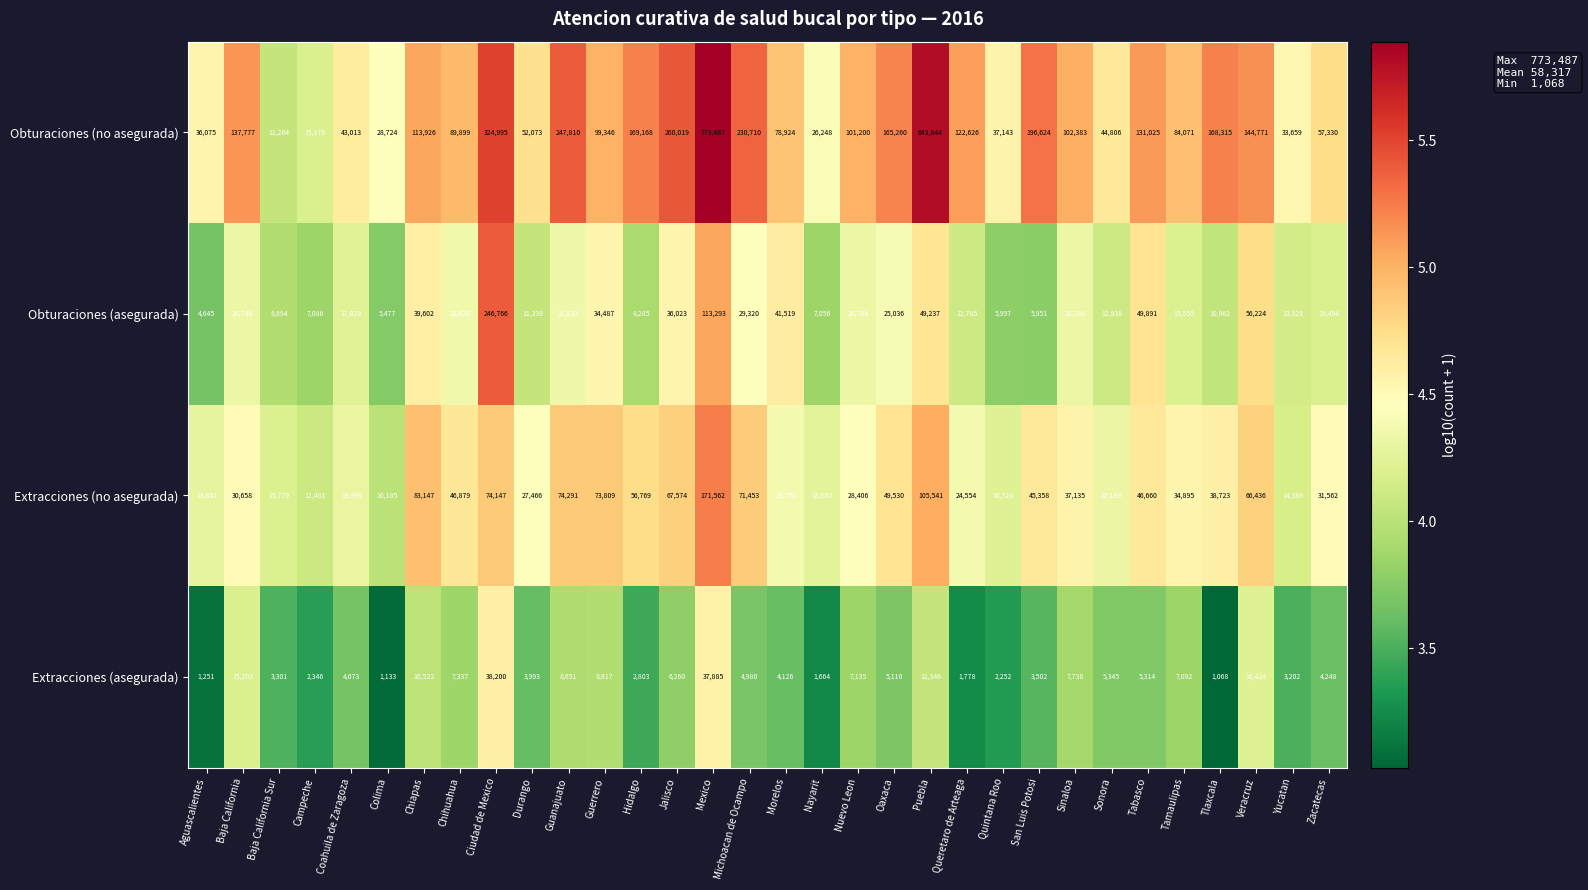

Between Colima and Nuevo Leon, which series saw the biggest shift?

Obturaciones (no asegurada)